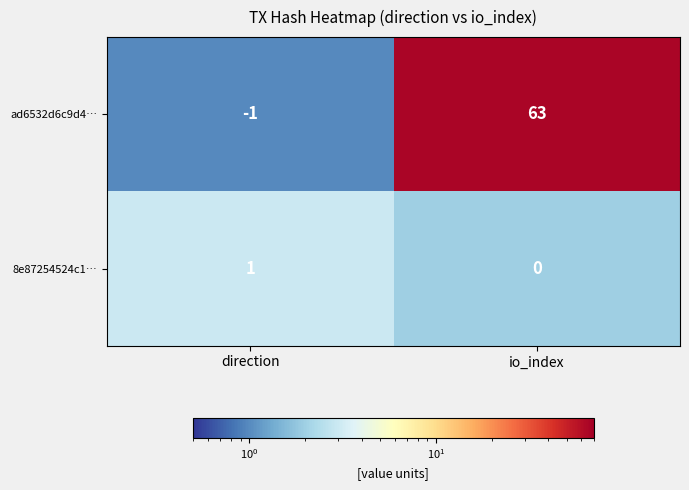

Which series has the largest total across all categories?

ad6532d6c9d4…